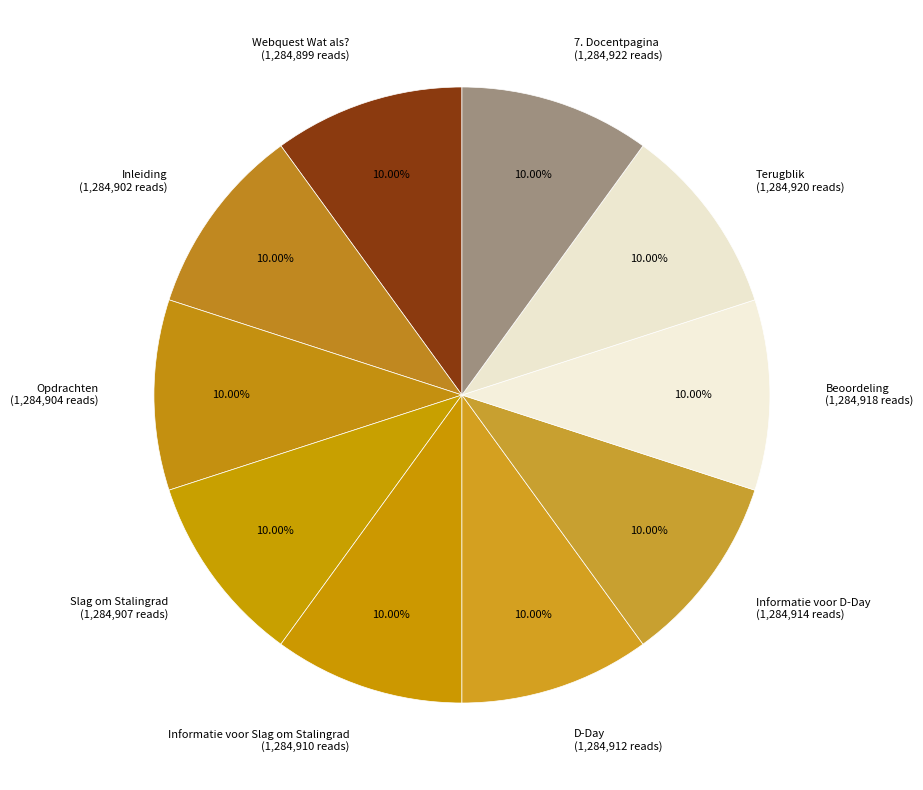

Does Slag om Stalingrad (1,284,907 reads) account for over 50% of the chart?

No